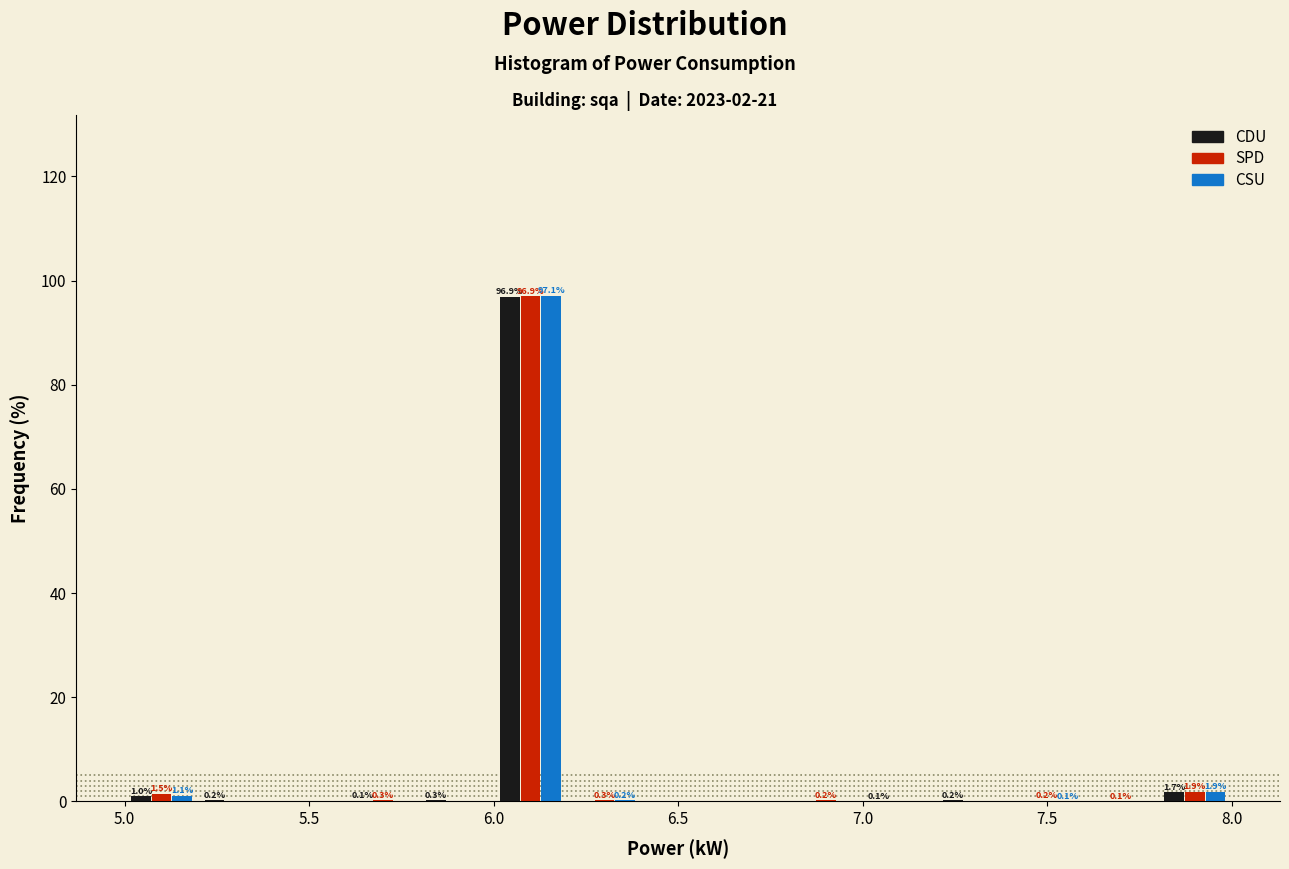

In the CSU series, which range on the x-axis has the tallest bar?

6.0 to 6.2